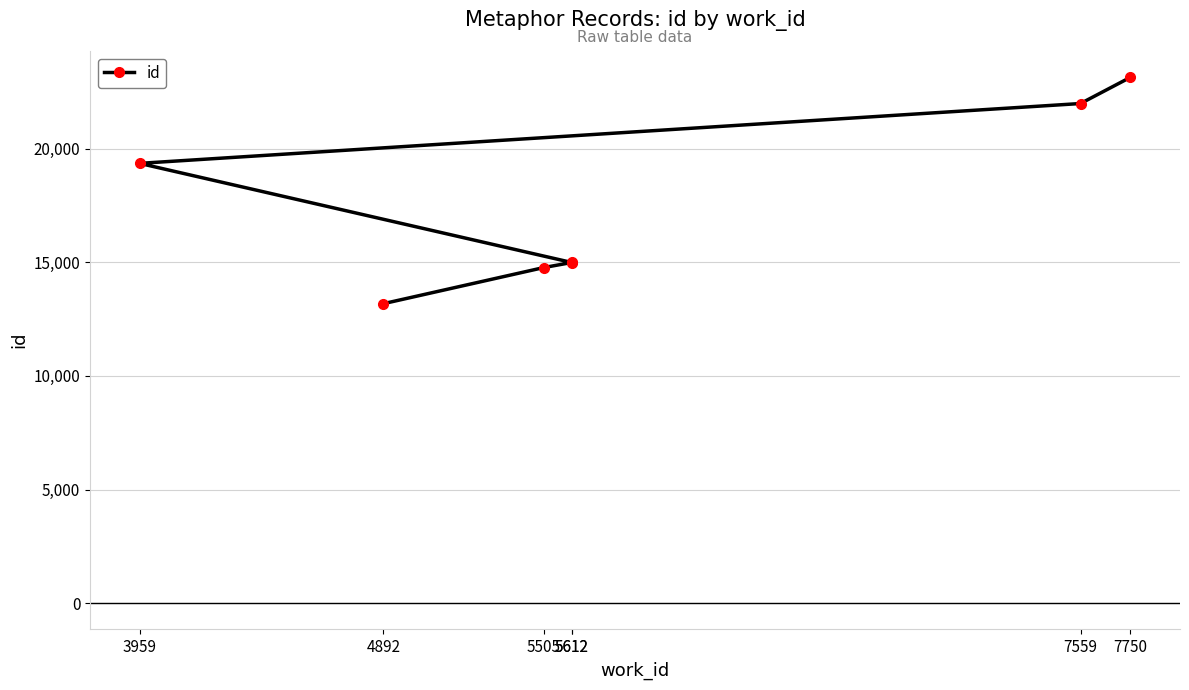

How many lines are shown in the chart?

1